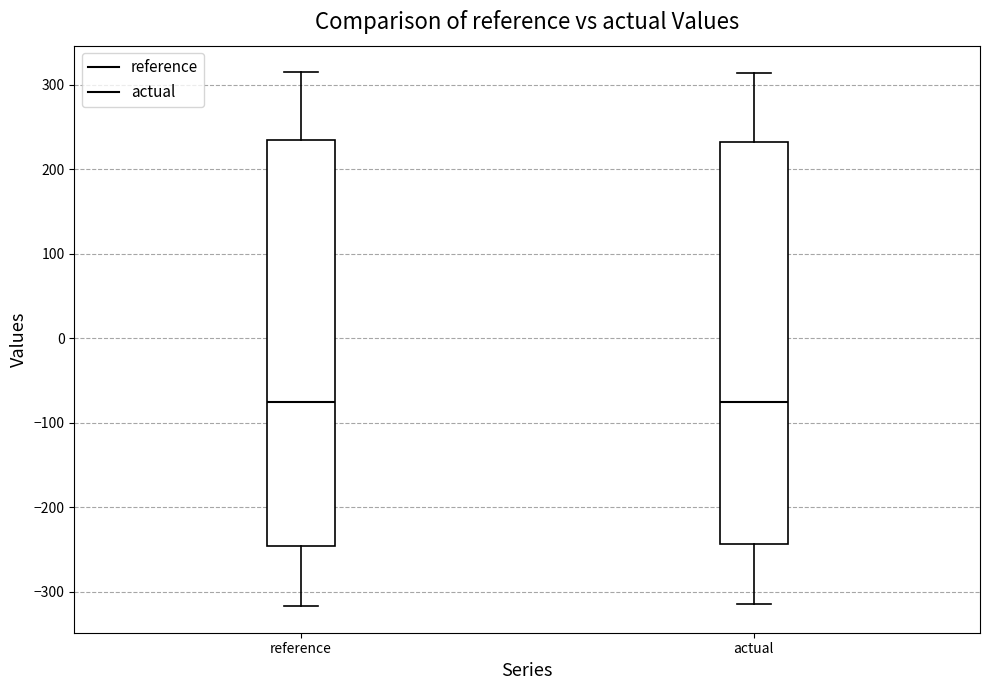

Reading left to right, transcribe this box plot: for each box, give where its median line is, the range the box spans, and where its two whiskers end, as read against the y-axis. The values are not printed on the chart, so give them approximately, as read against the axis.

reference: median -80, box -250 to 230, whiskers -320 to 310
actual: median -80, box -240 to 230, whiskers -310 to 310